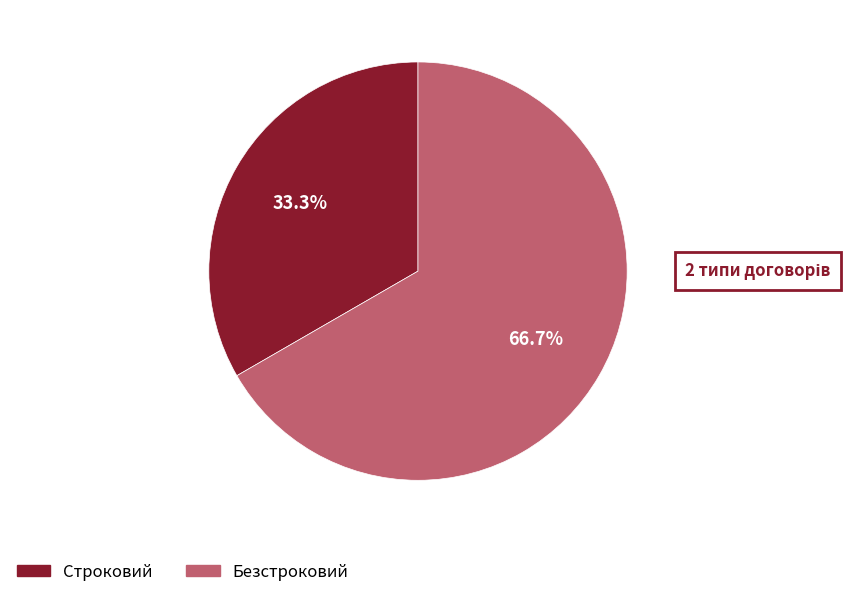

Combined, do Безстроковий and Строковий account for over 50%?

Yes